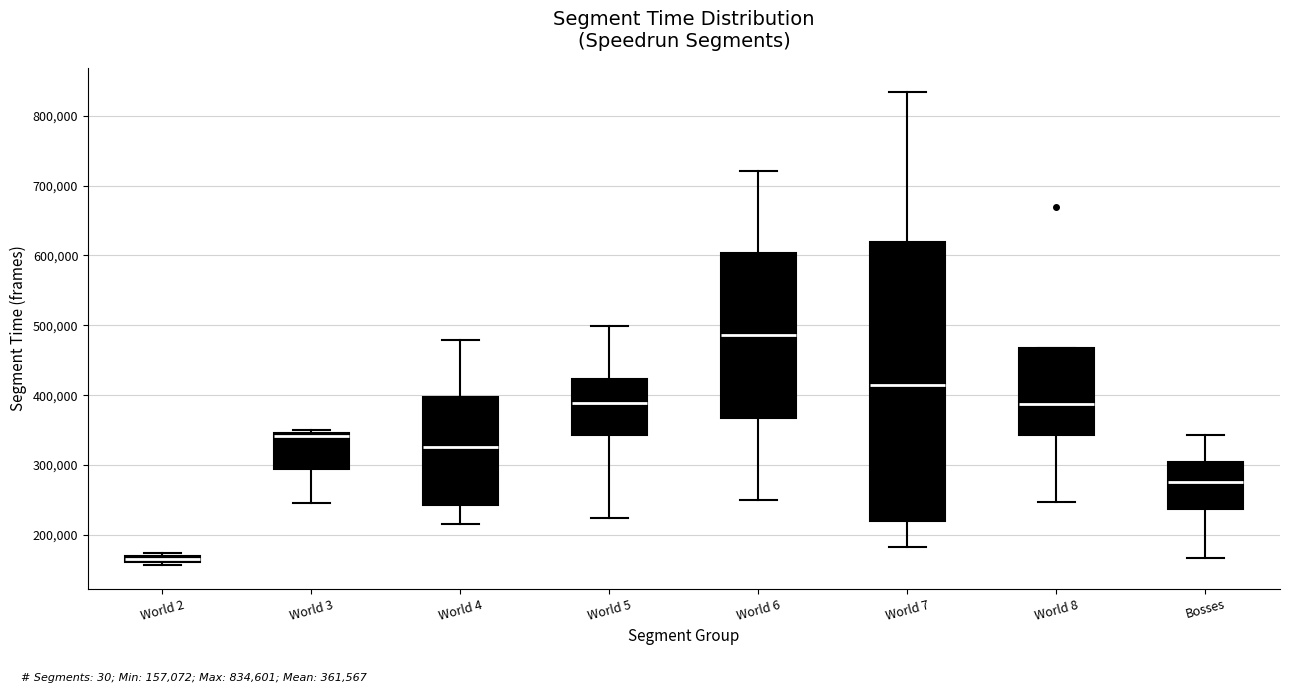

Which box's median line is the highest?

World 6